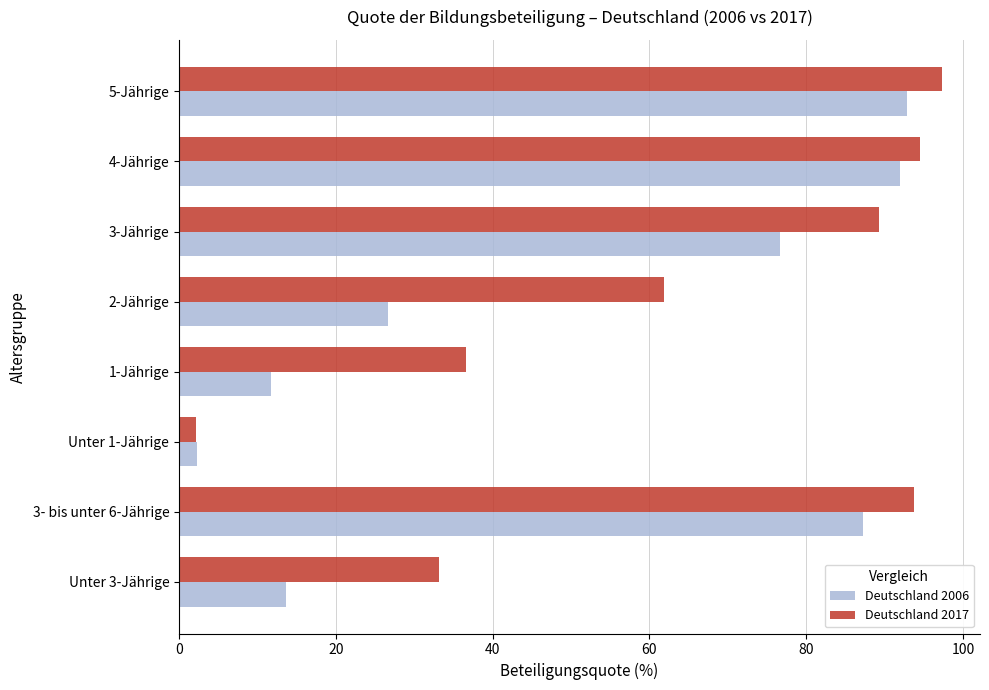

Which category has the lowest value in the Deutschland 2006 series?

Unter 1-Jährige